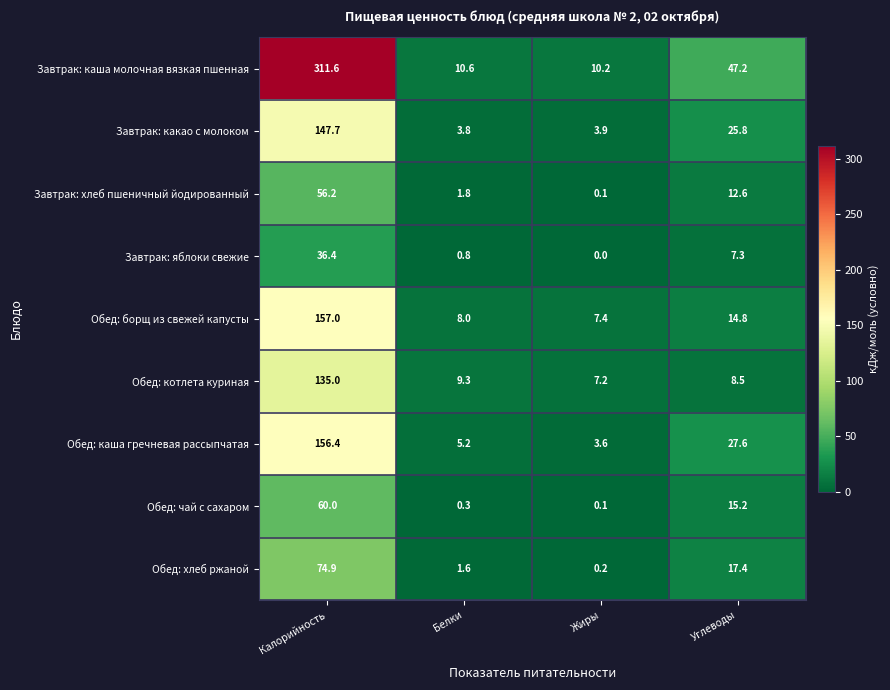

At which label is Завтрак: какао с молоком closest to 75?

Углеводы